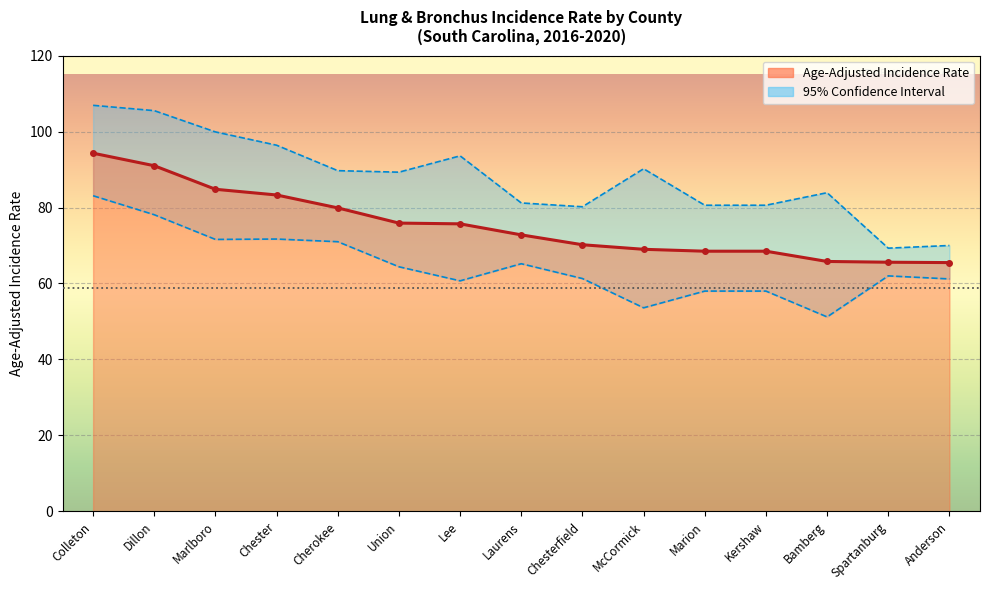

True or false: Lower 95% CI and Age-Adjusted Incidence Rate intersect in this chart.

False